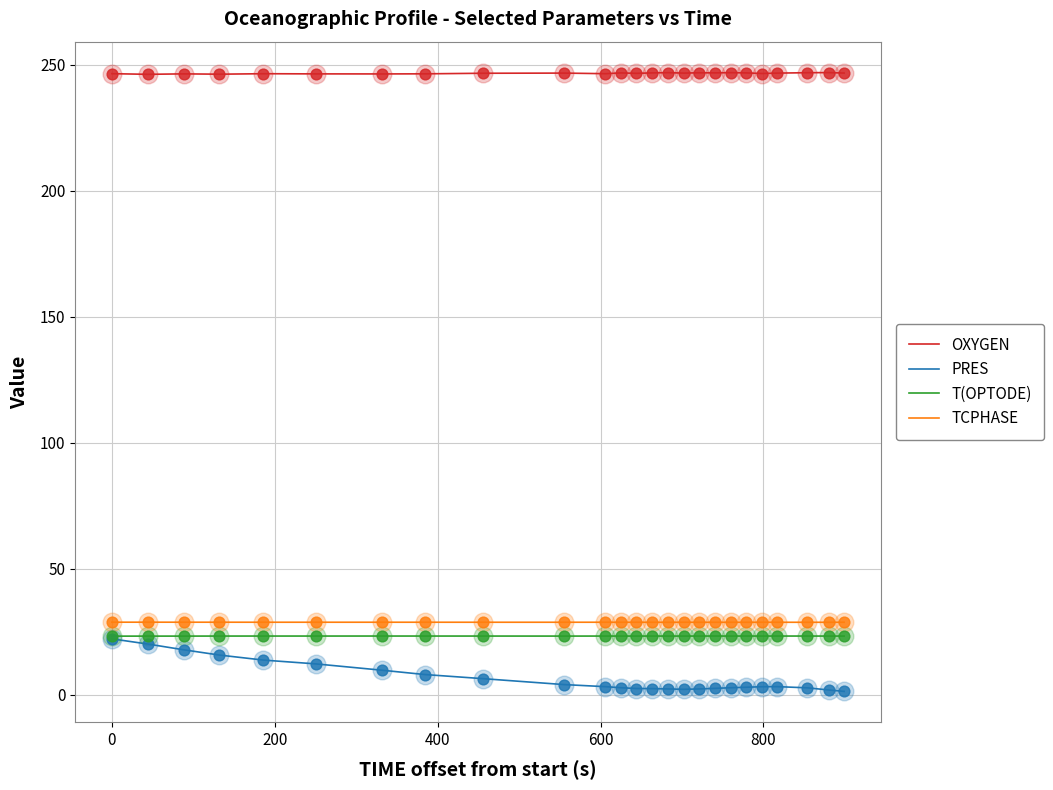

Which series has the largest total across all categories?

OXYGEN